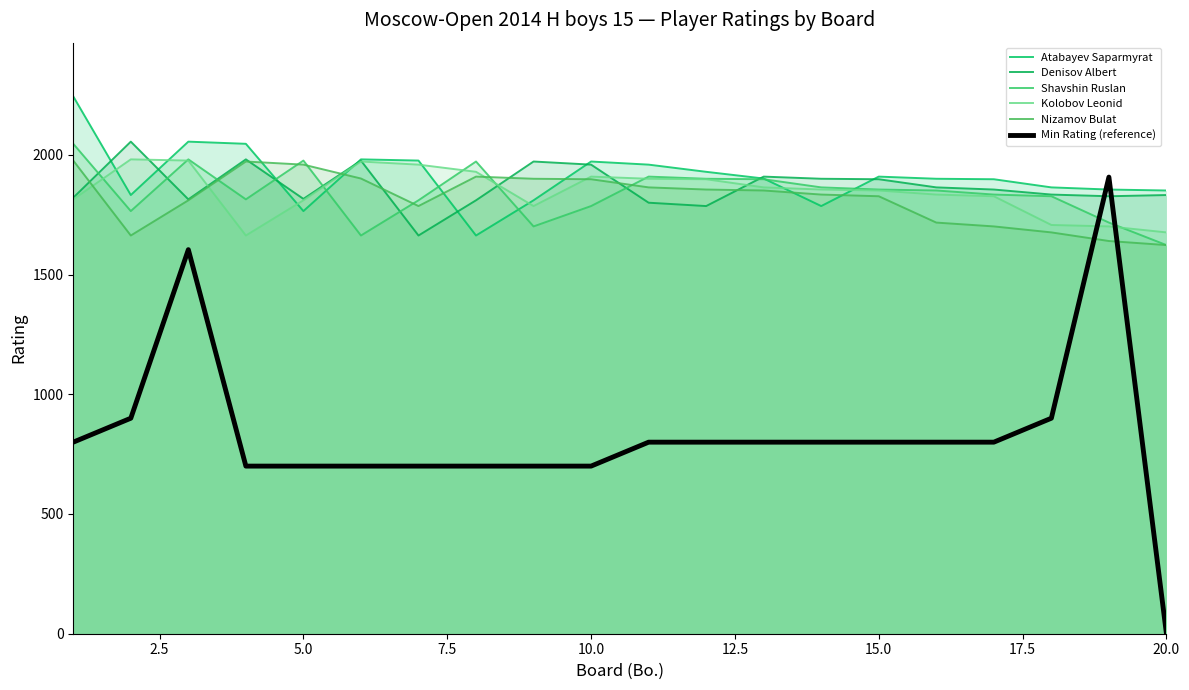

How many lines are shown in the chart?

6